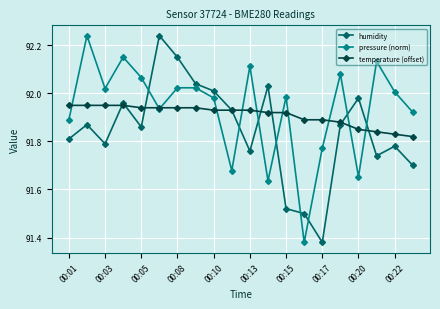

How many intersections are there between pressure (norm) and humidity?

8